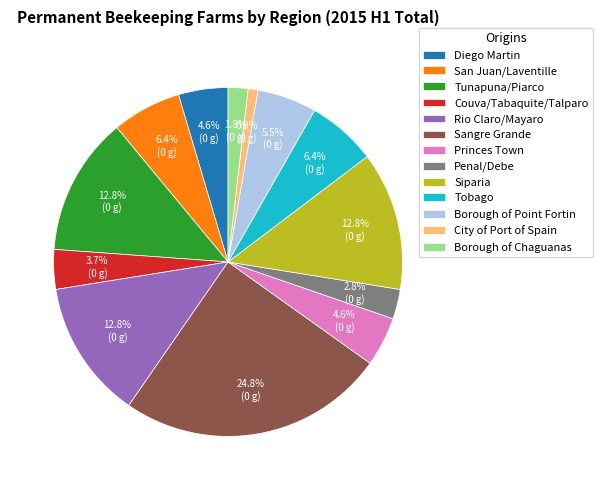

Combined, do Princes Town and San Juan/Laventille account for over 50%?

No